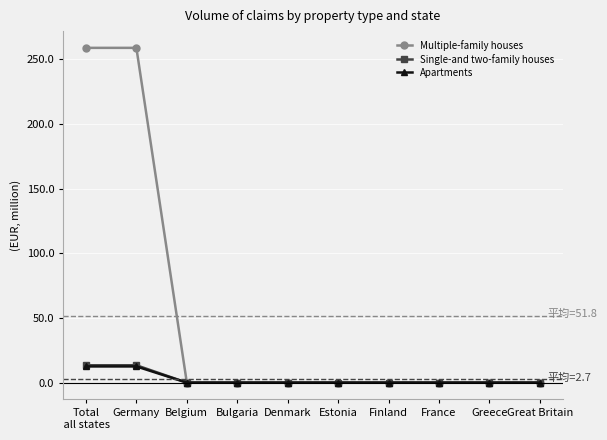

The Multiple-family houses series shows 0.0 at Estonia. True or false?

True